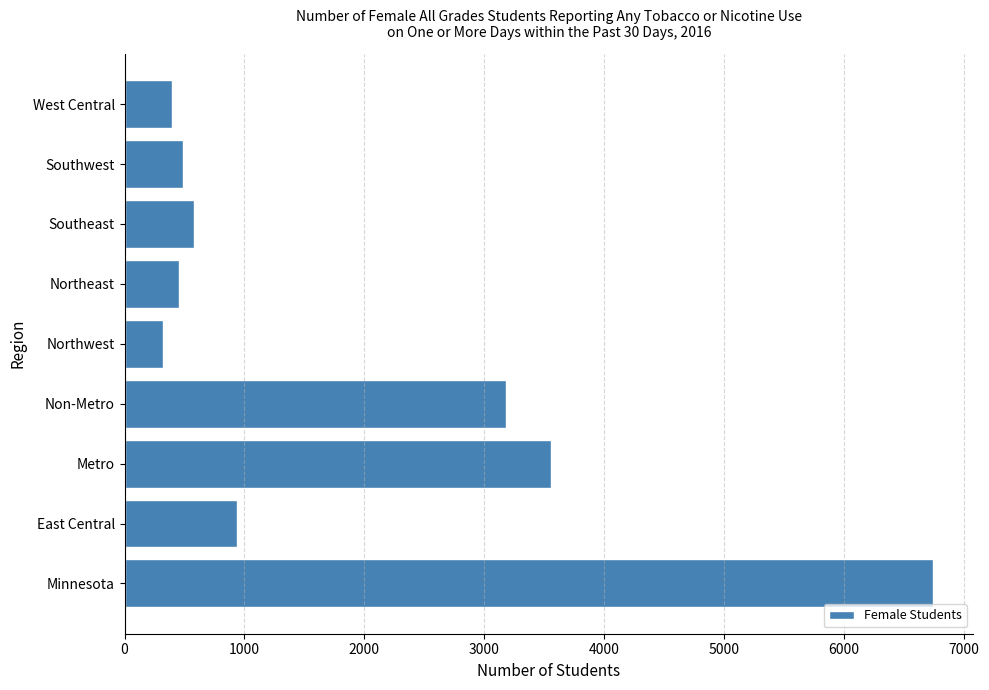

What is the difference between the maximum and minimum values?

6420